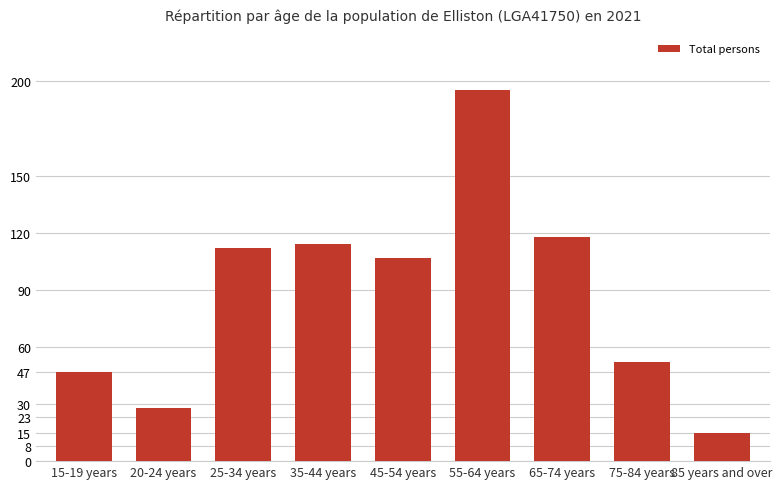

Reading right to left, what are all the values shown in this chart?

15	52	118	195	107	114	112	28	47